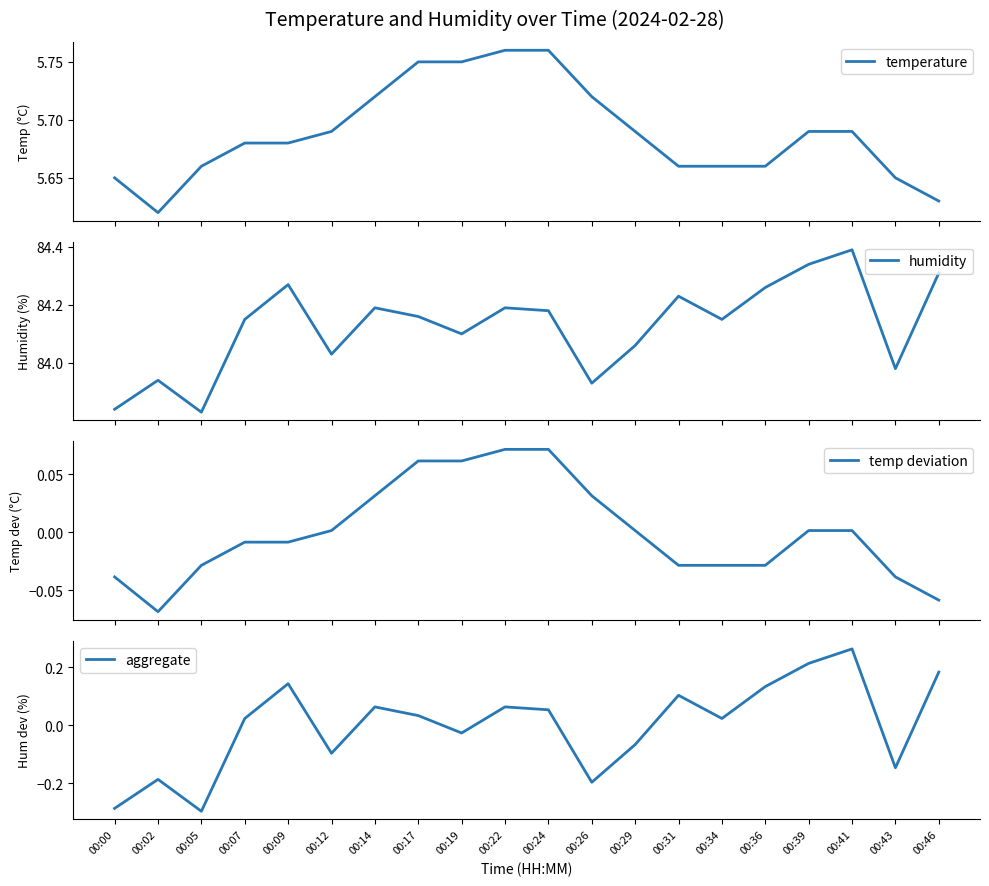

Between which two adjacent categories do temp deviation and aggregate first intersect?

00:05 and 00:07